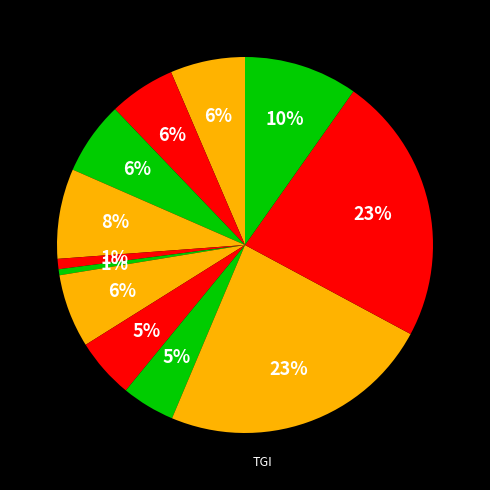

How many slices are in this pie chart?

12